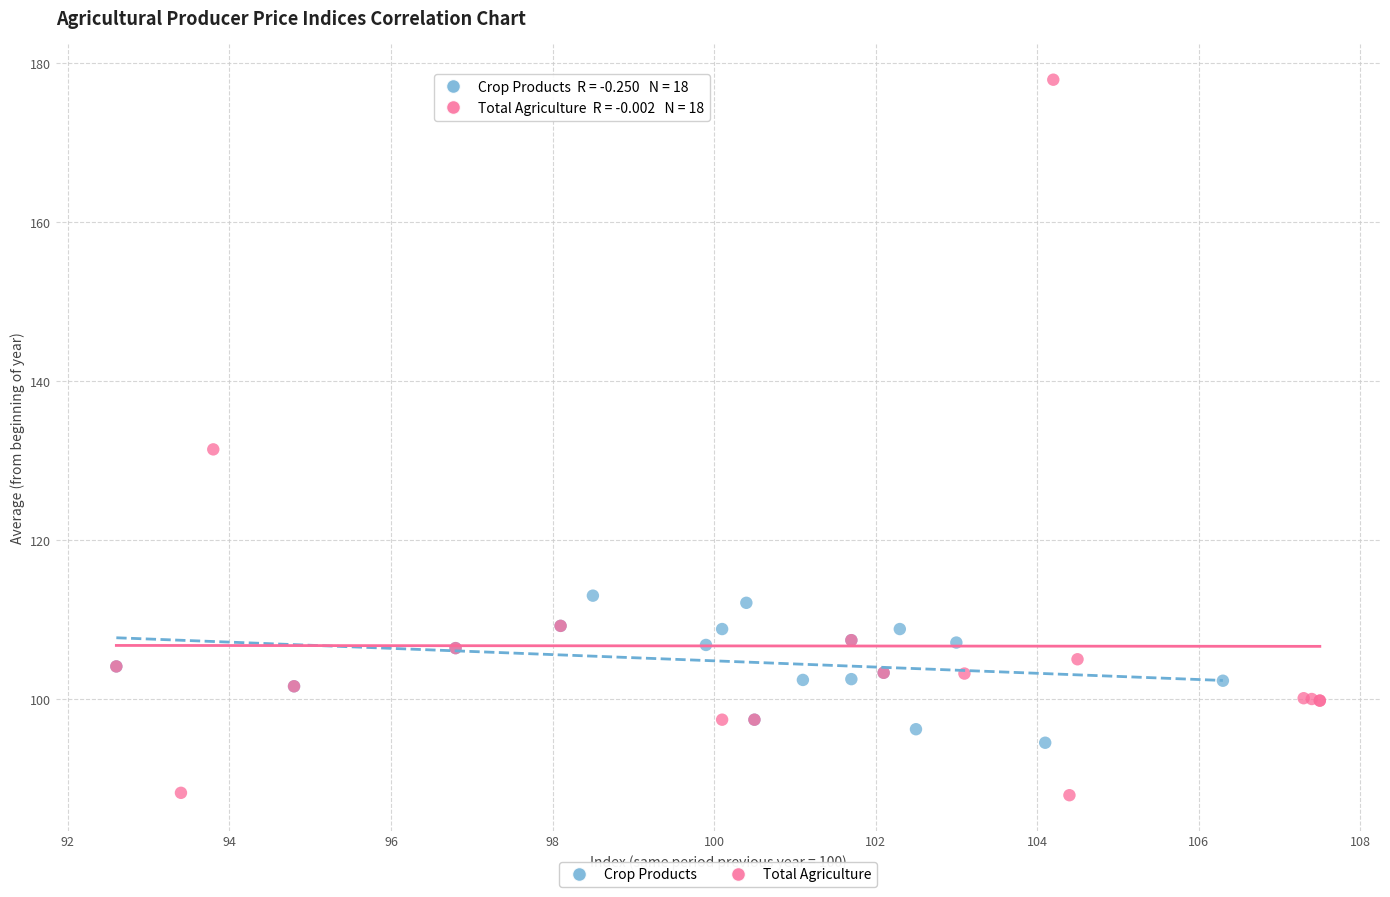

What are all the series names shown in the legend?

Crop Products, Total Agriculture